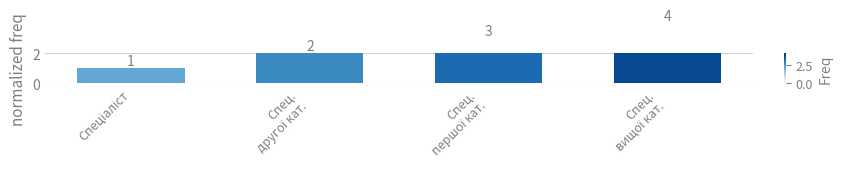

Rank the categories by value from lowest to highest.

Спеціаліст, Спец.
другої кат., Спец.
першої кат., Спец.
вищої кат.